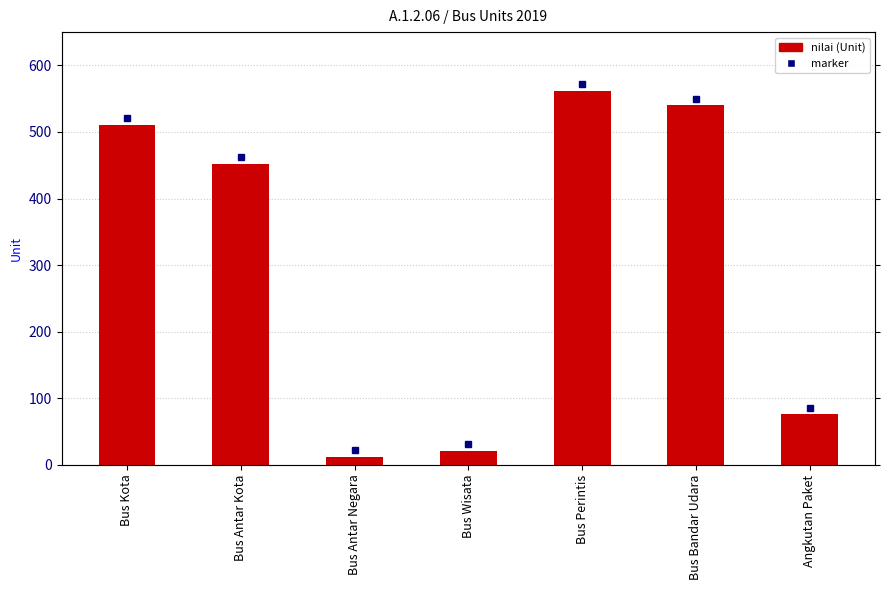

Which label corresponds to the largest value in the chart?

Bus Perintis